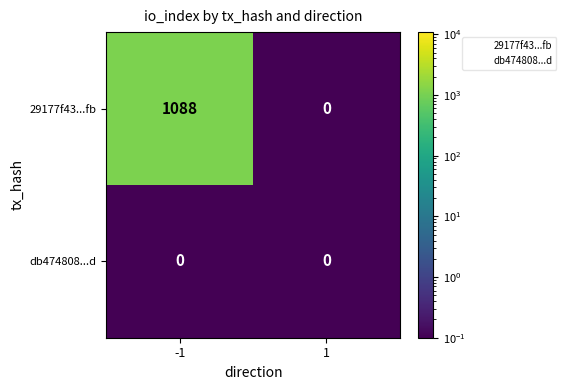

What is the difference between the highest and lowest values at -1?

1088